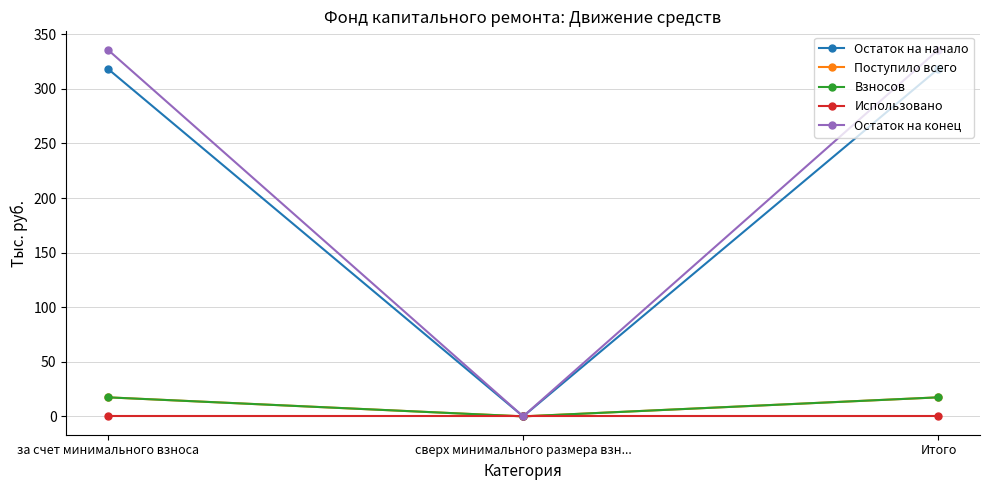

Does the chart have visible grid lines?

Yes